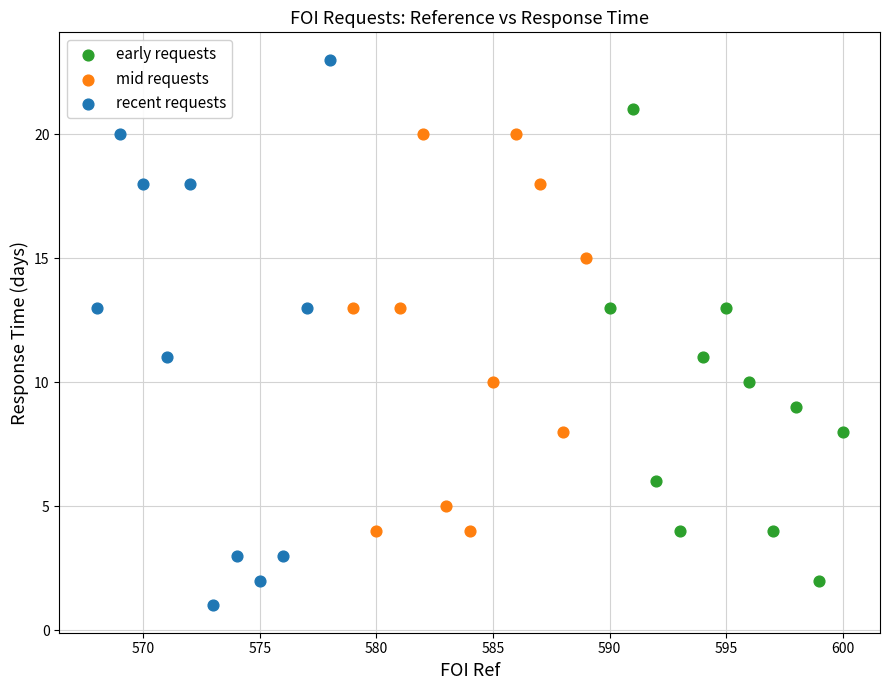

Which series contains the highest Y value?

recent requests